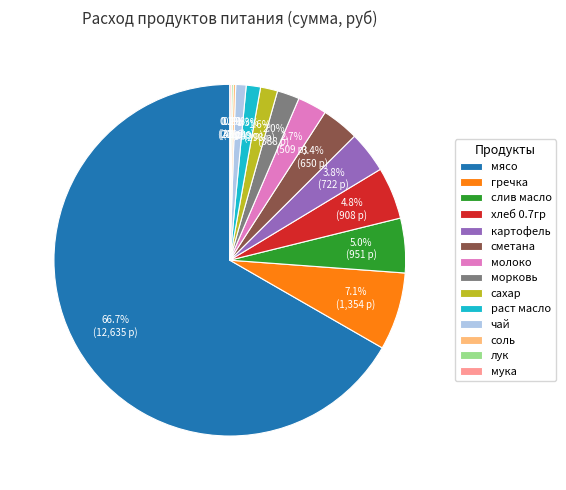

Which has a higher value, раст масло or мясо?

мясо